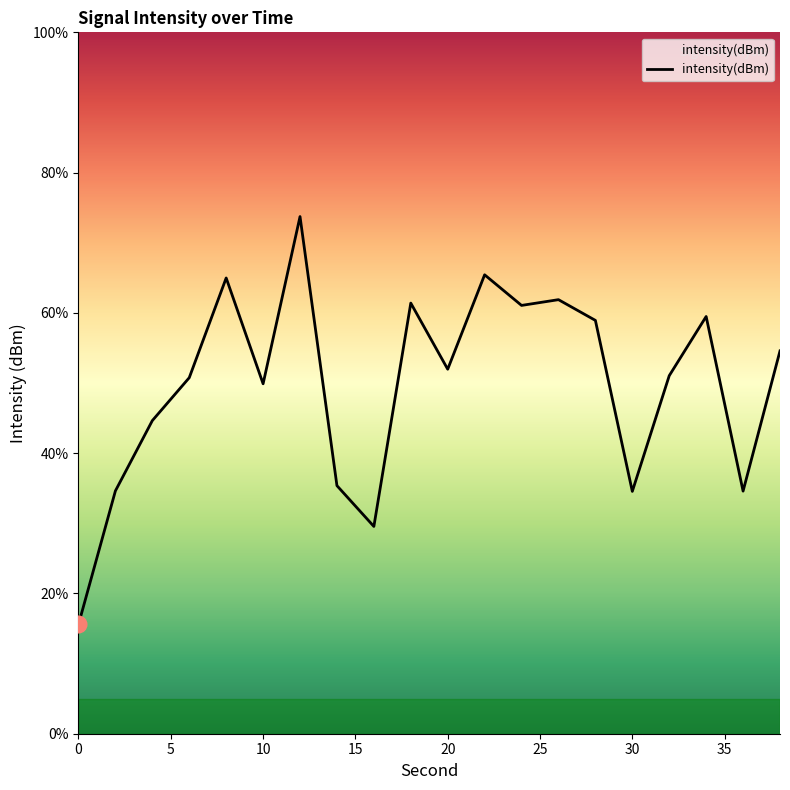

What is the difference between the second highest and second lowest values?

35.9